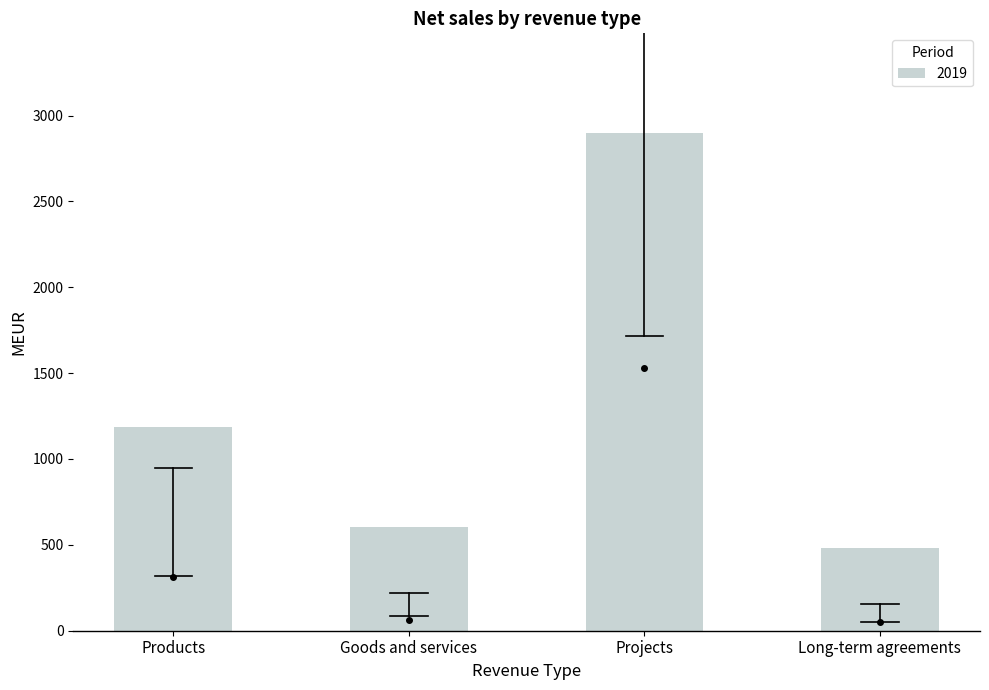

List the labels in order of value, largest first.

Projects, Products, Goods and services, Long-term agreements